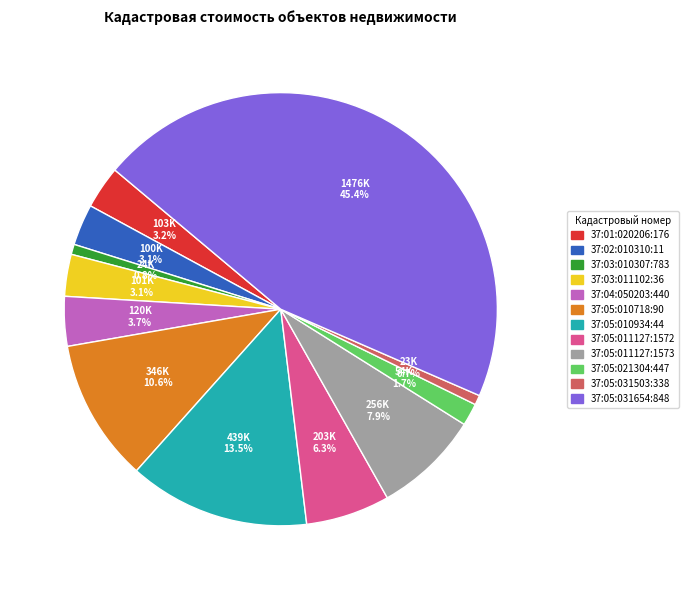

To the nearest percent, what percentage of the pie is 37:01:020206:176?

3%